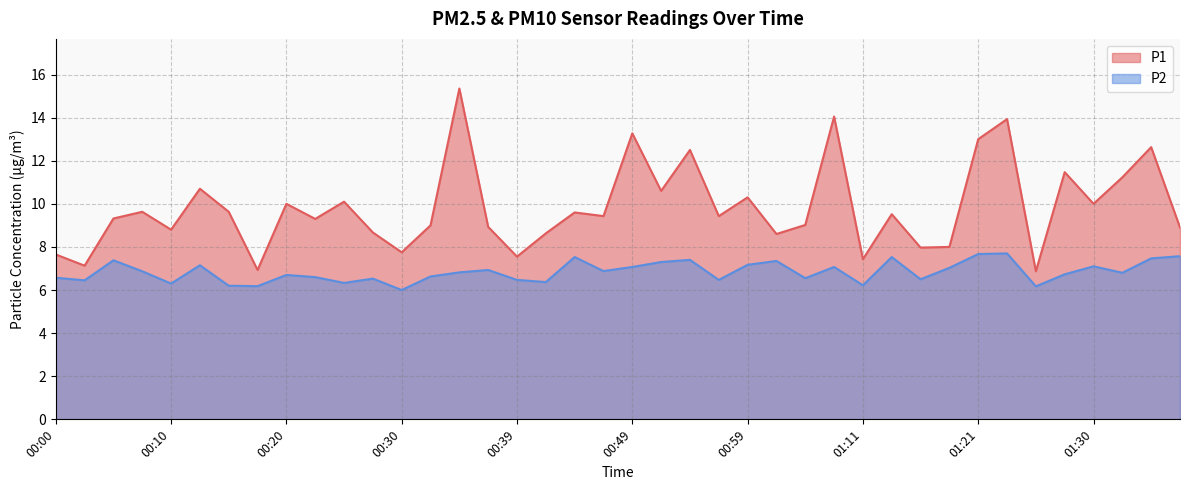

Reading left to right, what are all the values shown in this chart?

P1: 00:00=7.7	00:03=7.1	00:05=9.3	00:08=9.6	00:10=8.8	00:13=10.7	00:15=9.6	00:18=6.9	00:20=10.0	00:22=9.3	00:25=10.1	00:27=8.7	00:30=7.8	00:32=9.0	00:35=15.3	00:37=8.9	00:39=7.5	00:42=8.6	00:44=9.6	00:47=9.4	00:49=13.3	00:52=10.6	00:54=12.5	00:56=9.4	00:59=10.3	01:01=8.6	01:06=9.0	01:09=14.1	01:11=7.4	01:14=9.5	01:16=8.0	01:18=8.0	01:21=13.0	01:23=13.9	01:26=6.9	01:28=11.5	01:30=10.0	01:33=11.2	01:35=12.6	01:38=8.9
P2: 00:00=6.6	00:03=6.5	00:05=7.4	00:08=6.9	00:10=6.3	00:13=7.2	00:15=6.2	00:18=6.2	00:20=6.7	00:22=6.6	00:25=6.3	00:27=6.5	00:30=6.0	00:32=6.6	00:35=6.8	00:37=6.9	00:39=6.5	00:42=6.4	00:44=7.5	00:47=6.9	00:49=7.1	00:52=7.3	00:54=7.4	00:56=6.5	00:59=7.2	01:01=7.3	01:06=6.5	01:09=7.1	01:11=6.2	01:14=7.5	01:16=6.5	01:18=7.0	01:21=7.7	01:23=7.7	01:26=6.2	01:28=6.7	01:30=7.1	01:33=6.8	01:35=7.5	01:38=7.6